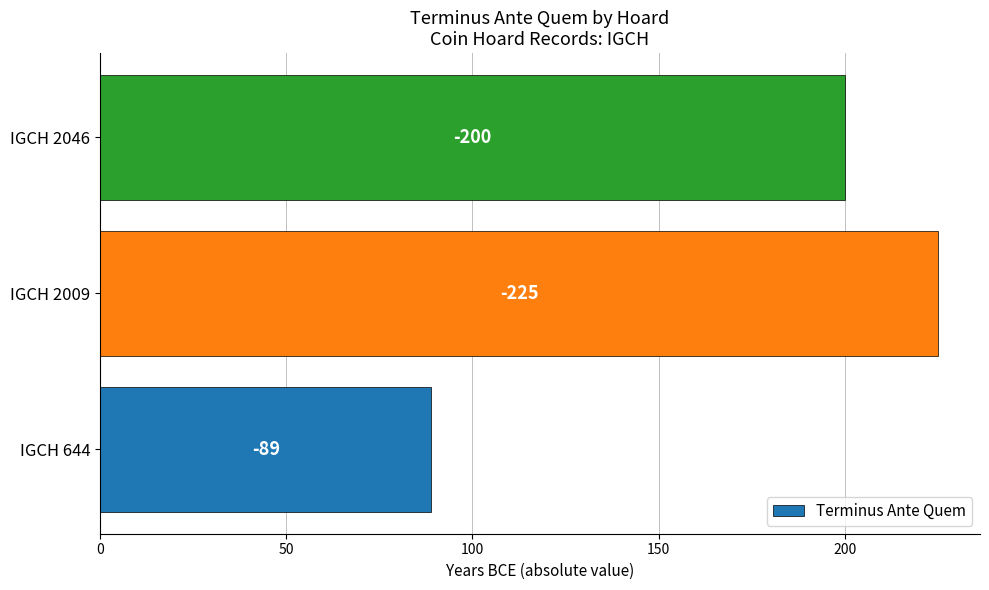

What is the greatest value displayed?

225